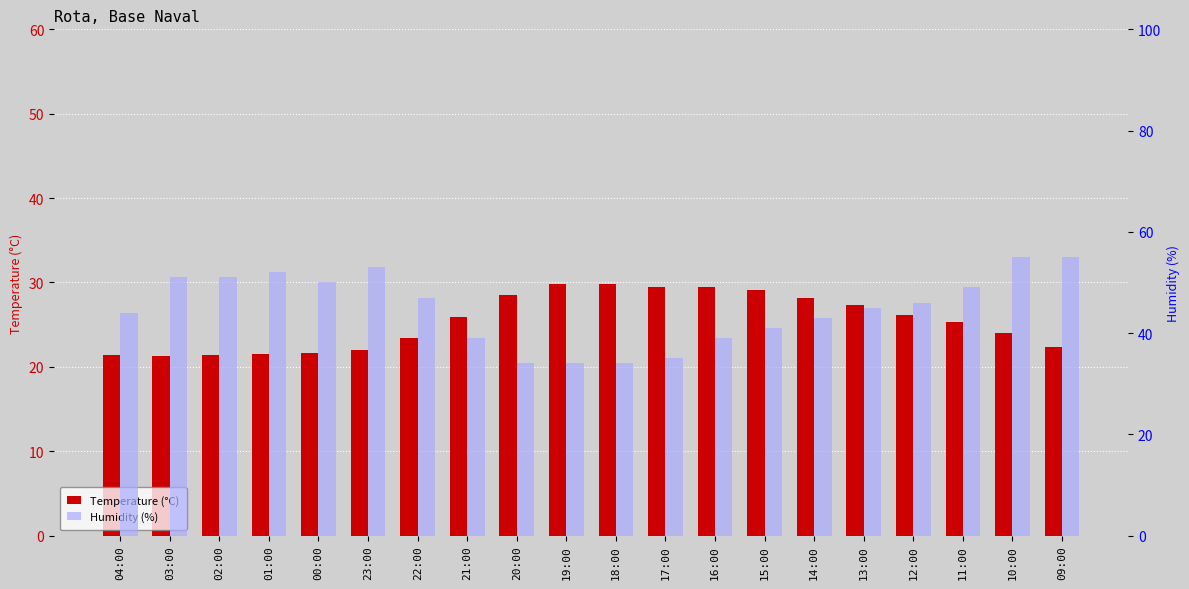

Which category has the highest value across all series?

10:00